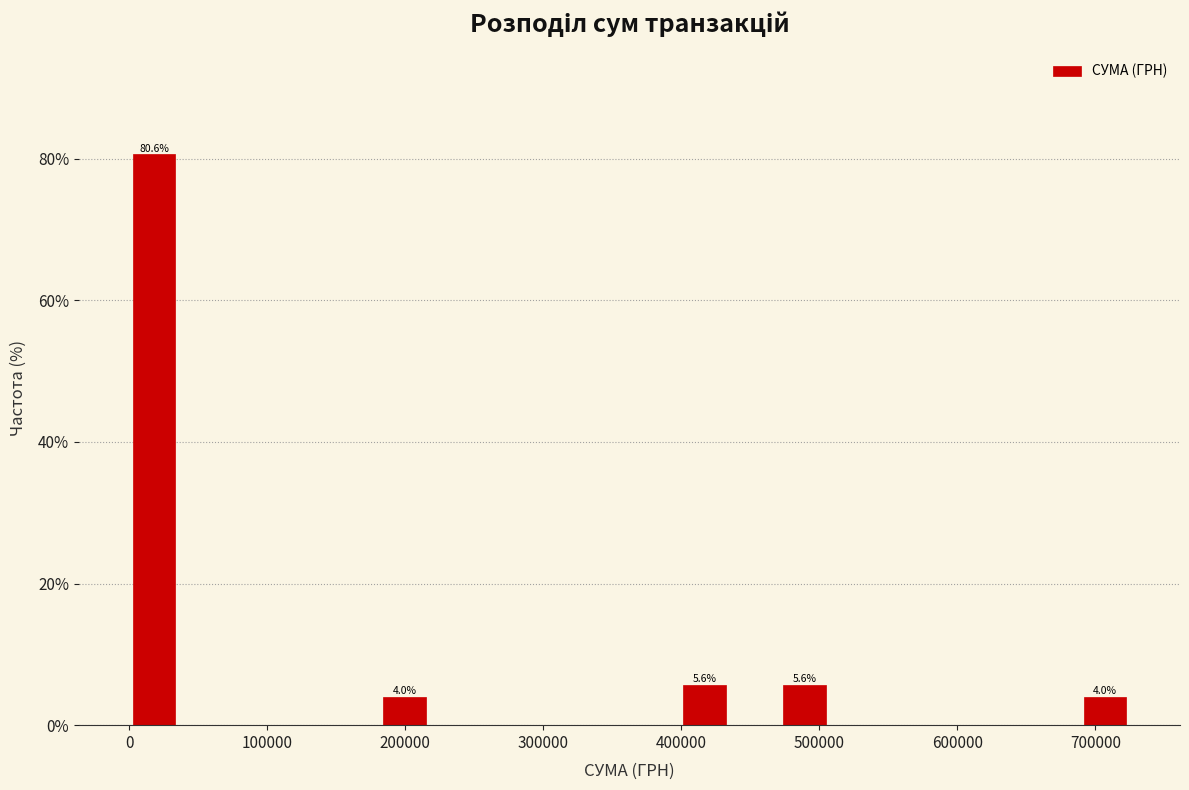

Around what value on the x-axis is the tallest bar? Give the approximate position of its centre, as read against the axis.

20000